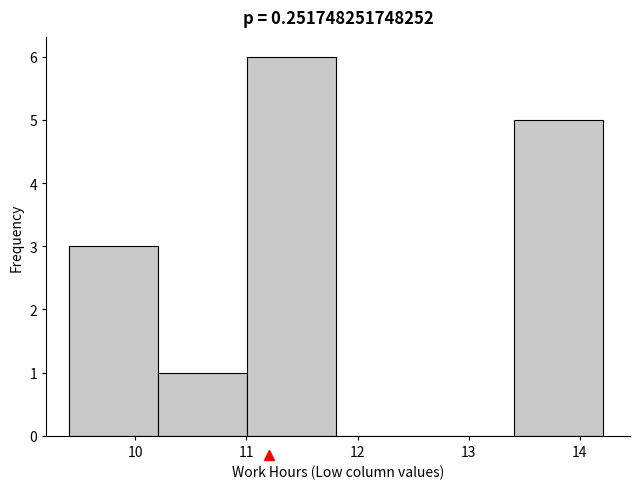

What is the height of the bar covering 11.0 to 11.8 on the x-axis? Neither the bar edges nor the heights are printed on the chart, so give them approximately, as read against the axes.

6